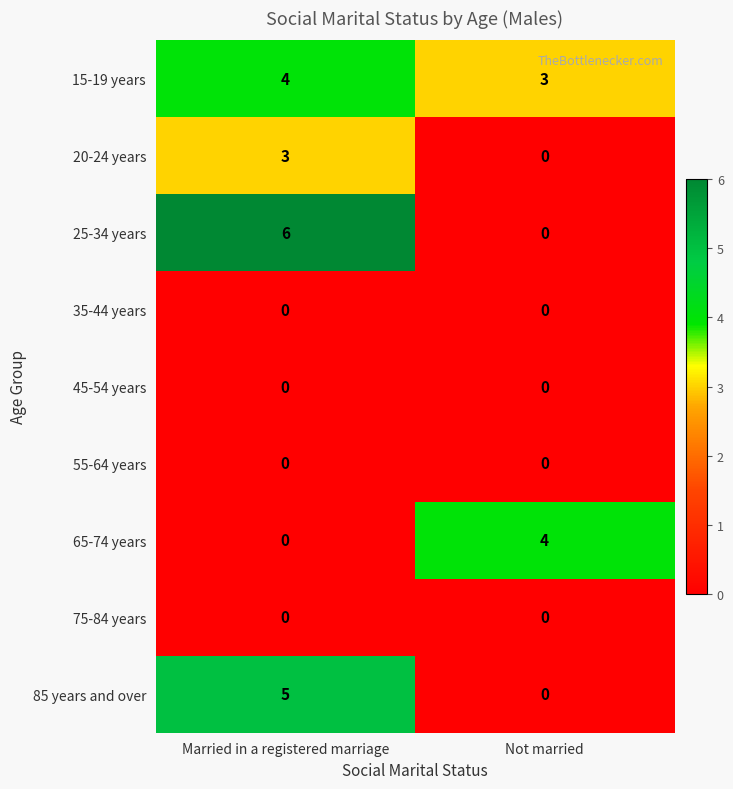

What is the spread (max minus min) of values at Married in a registered marriage?

6